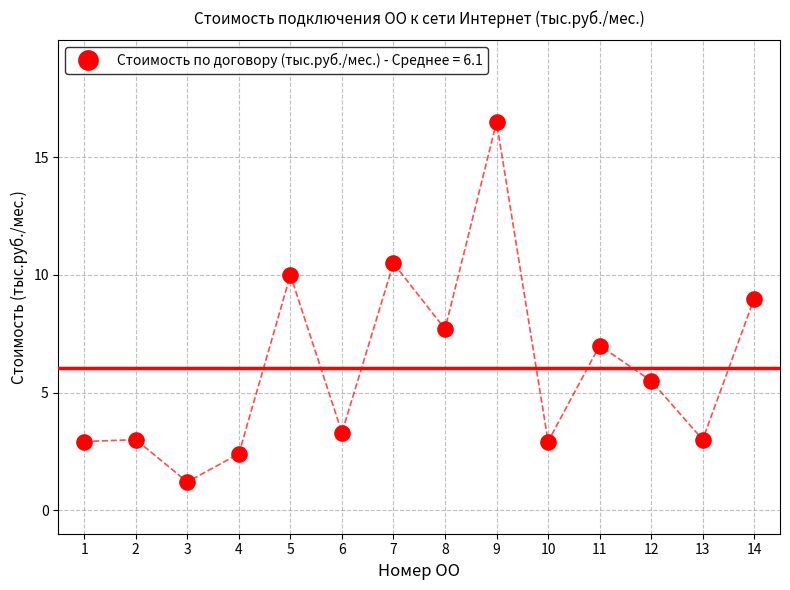

What Y value in the scatter plot is closest to 8?

7.7